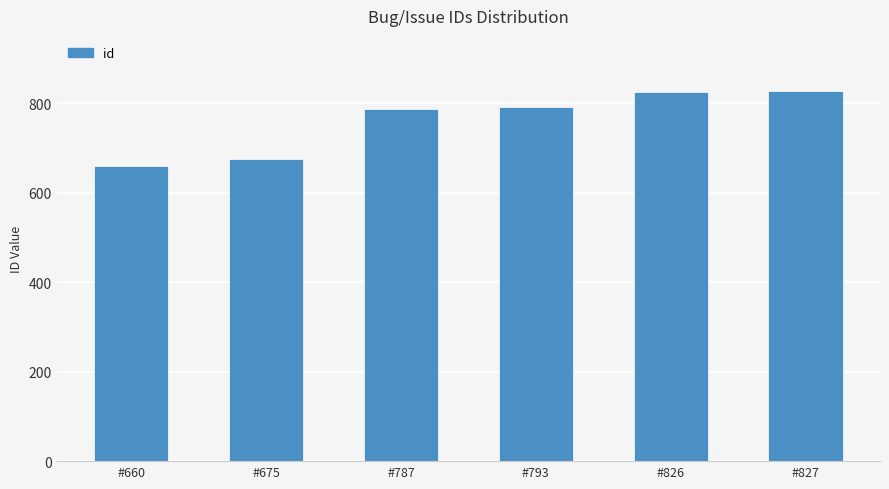

Where is the data nearest to the value 743?

#787